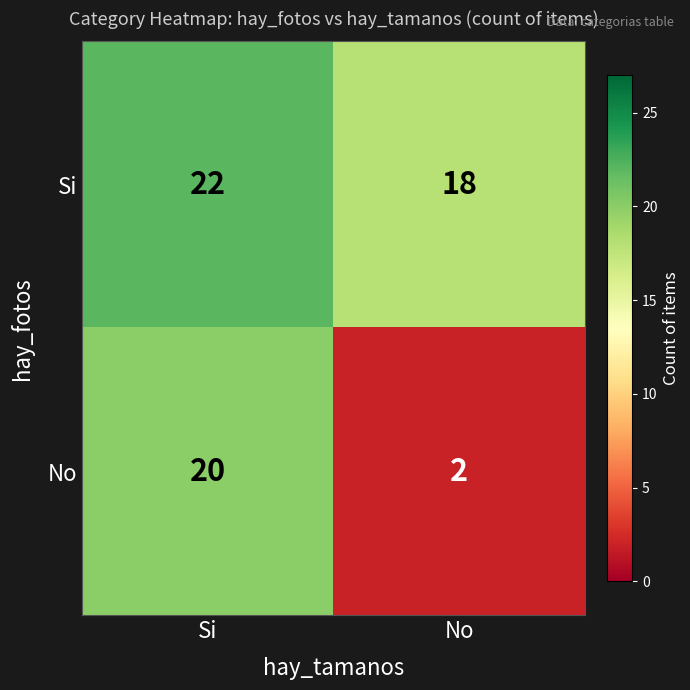

What is the average value of the No series?

11